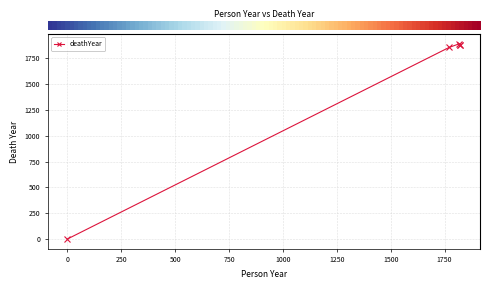

How many lines are shown in the chart?

1